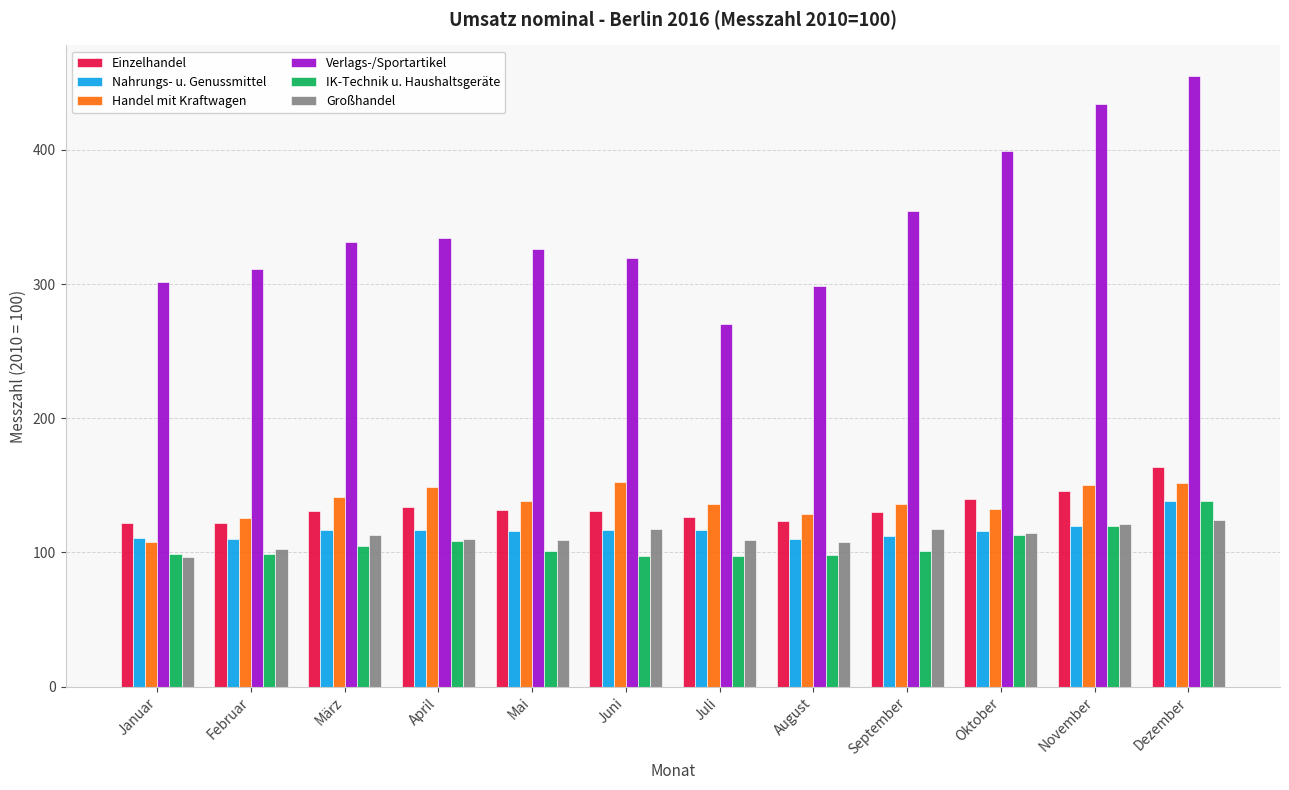

At how many categories does at least one series exceed 384?

3